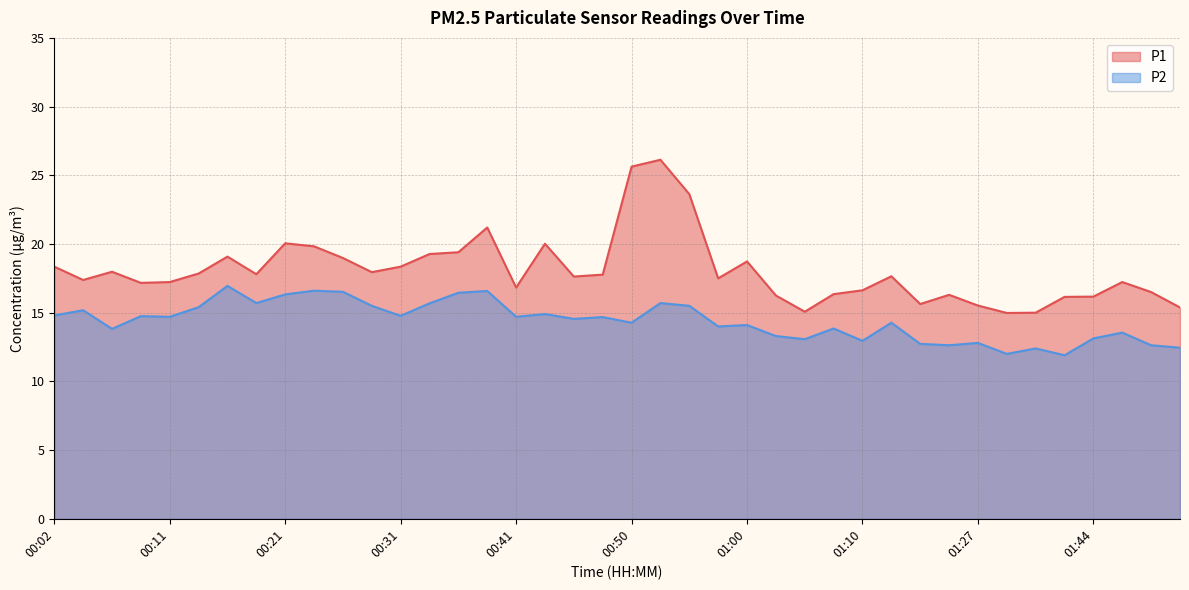

What is the label of the 8th point from the right?

01:27